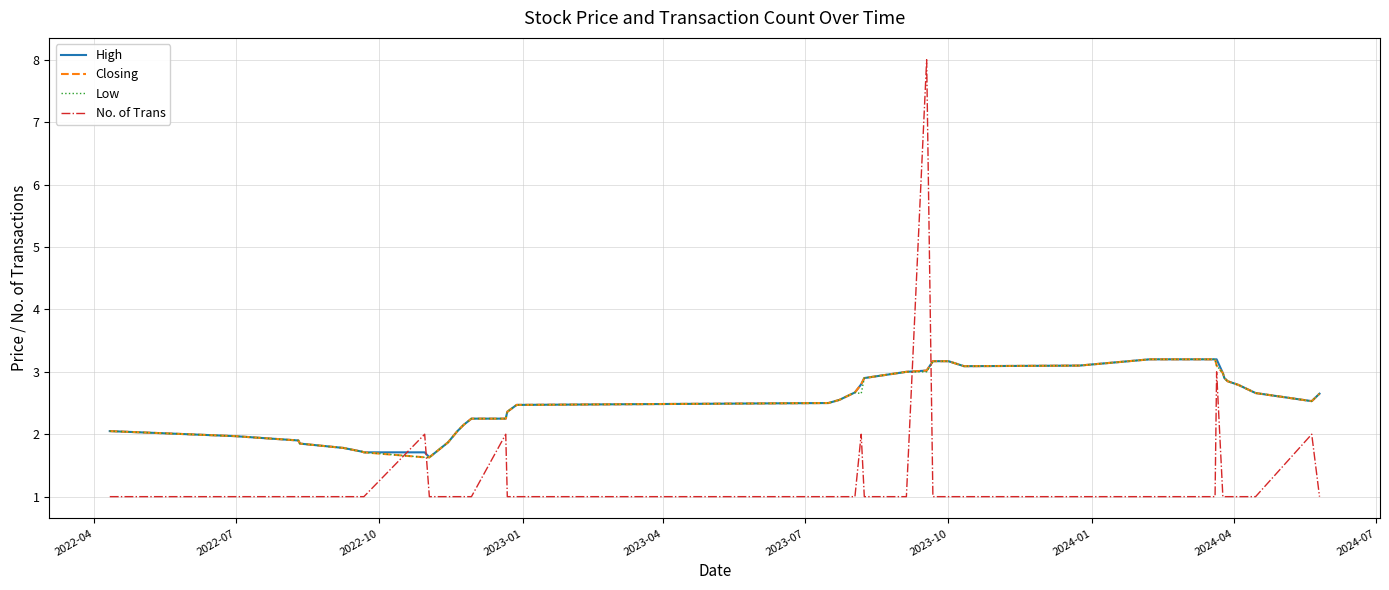

What is the highest value of the Low series?

3.2